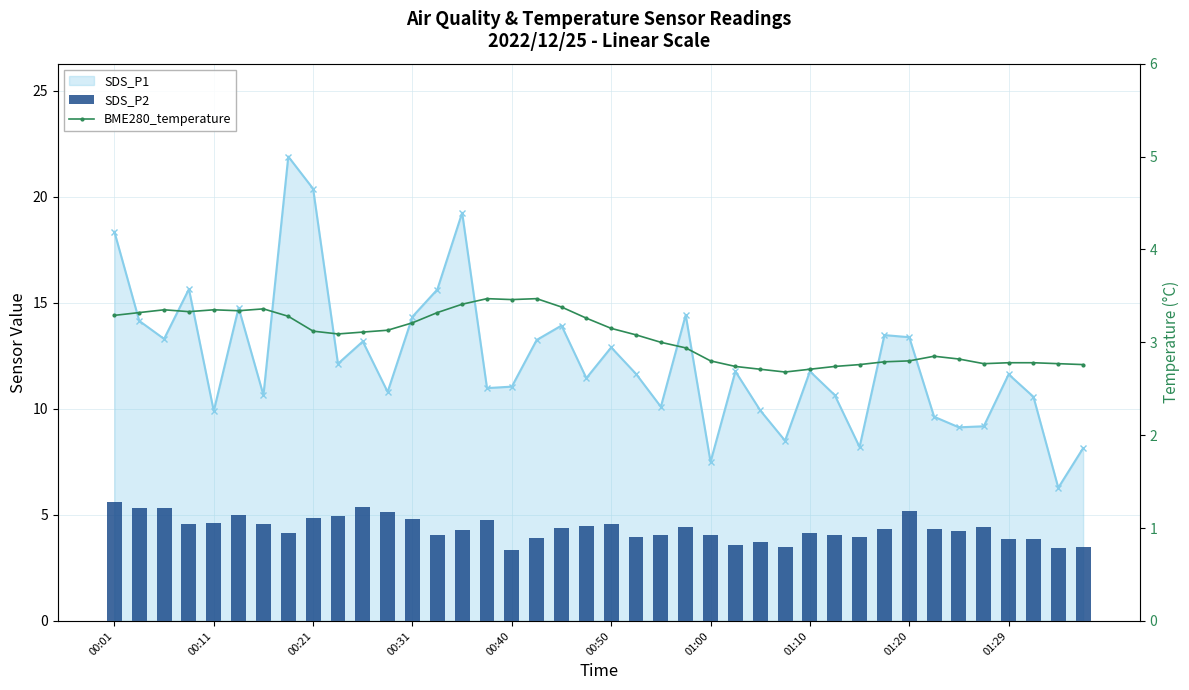

How many data points in SDS_P2 are above 4?

29